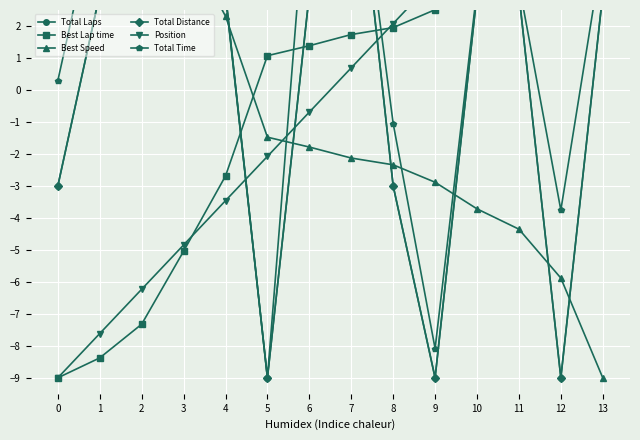

How many values in the Position series exceed 0?

7